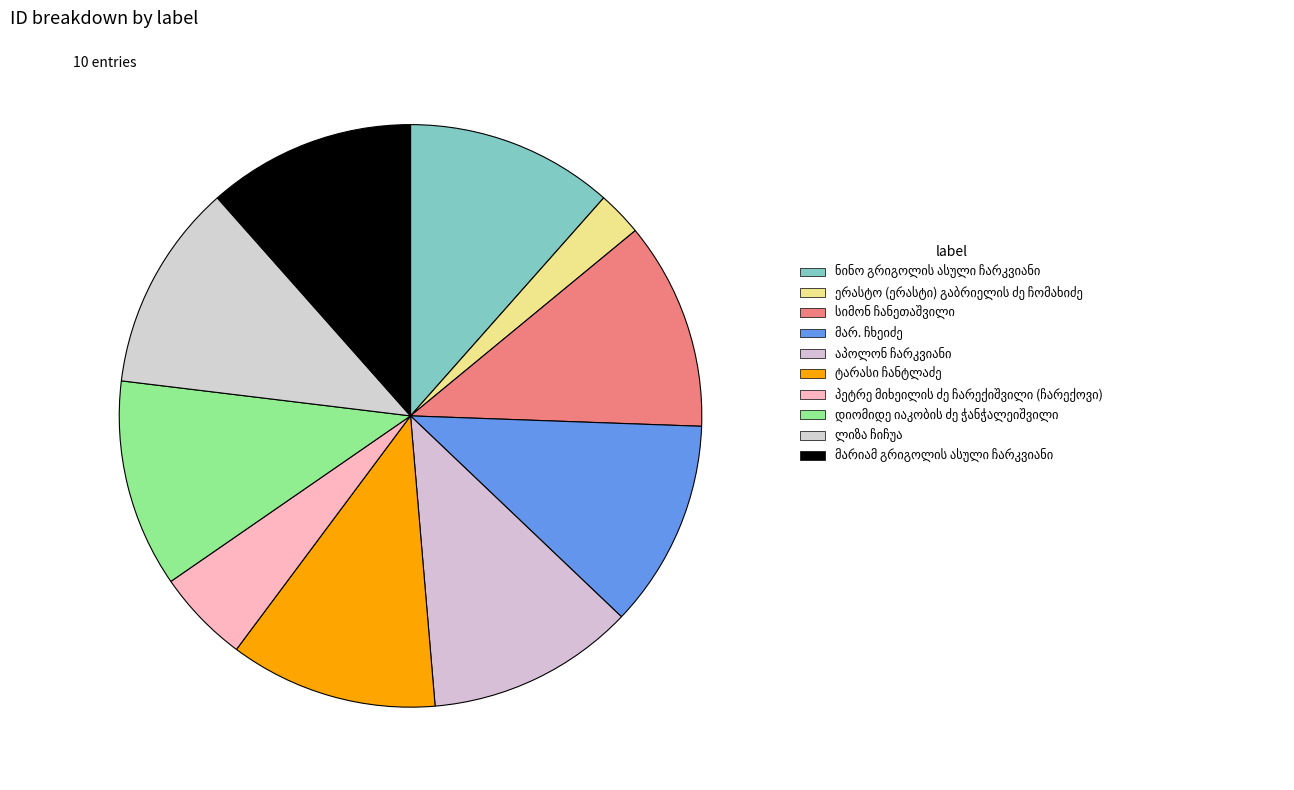

Combined, do სიმონ ჩანეთაშვილი and დიომიდე იაკობის ძე ჭანჭალეიშვილი account for over 50%?

No